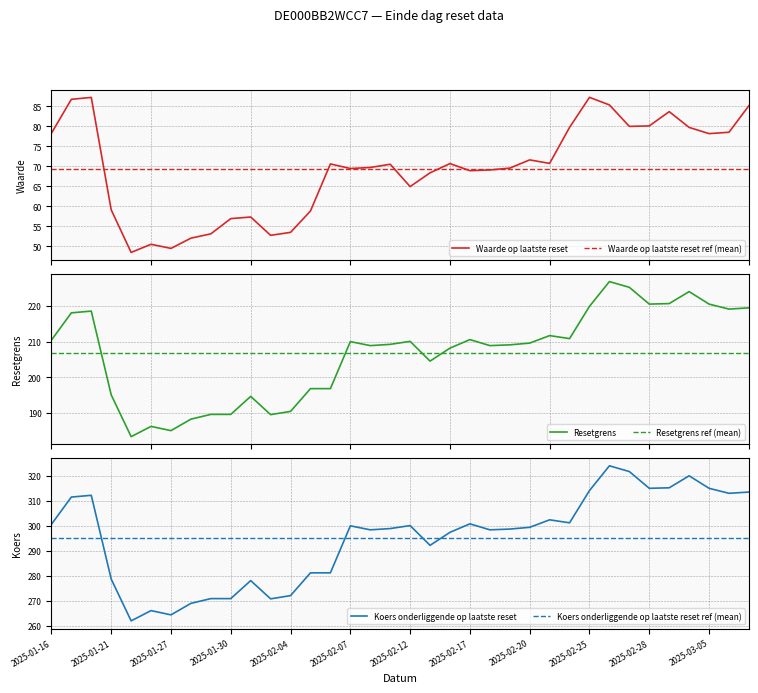

What is the minimum value for Resetgrens ref (mean)?

206.7